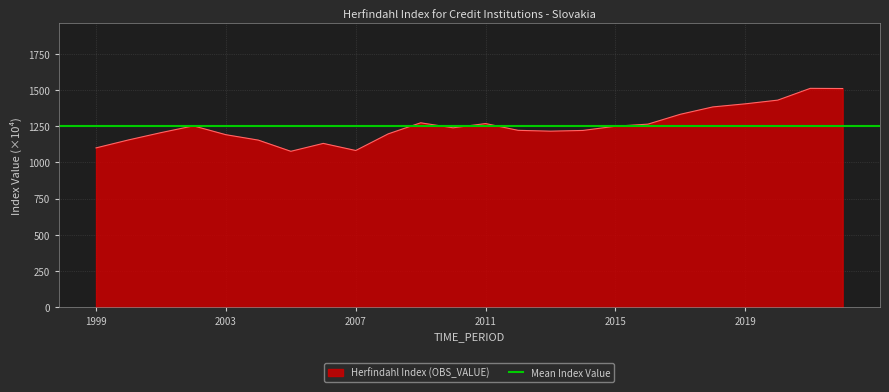

What is the greatest value displayed?

1511.1